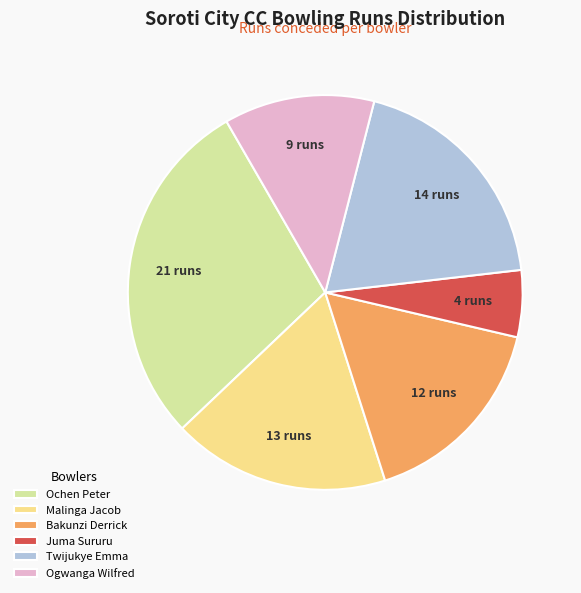

Is there any slice that represents more than half of the pie?

No